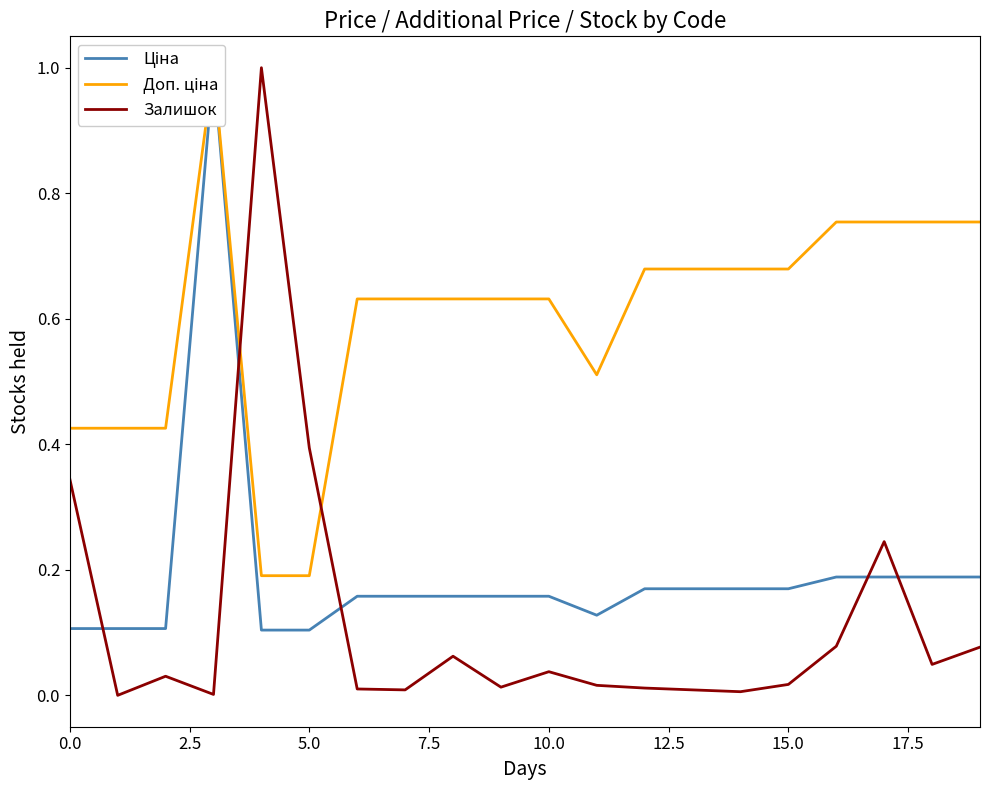

After their last crossing, which series has the higher values: Доп. ціна or Залишок?

Доп. ціна